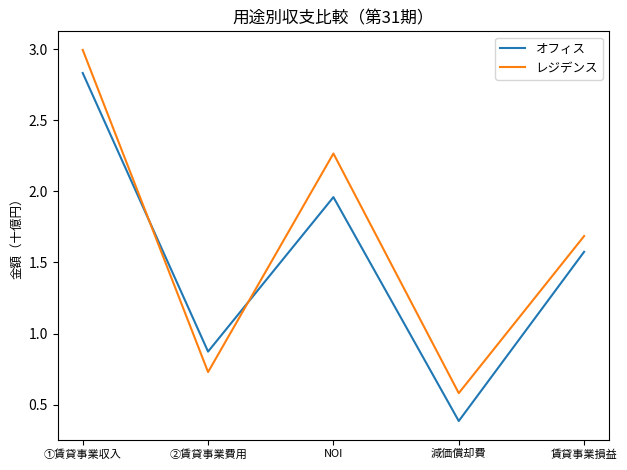

What are all the series names shown in the legend?

オフィス, レジデンス